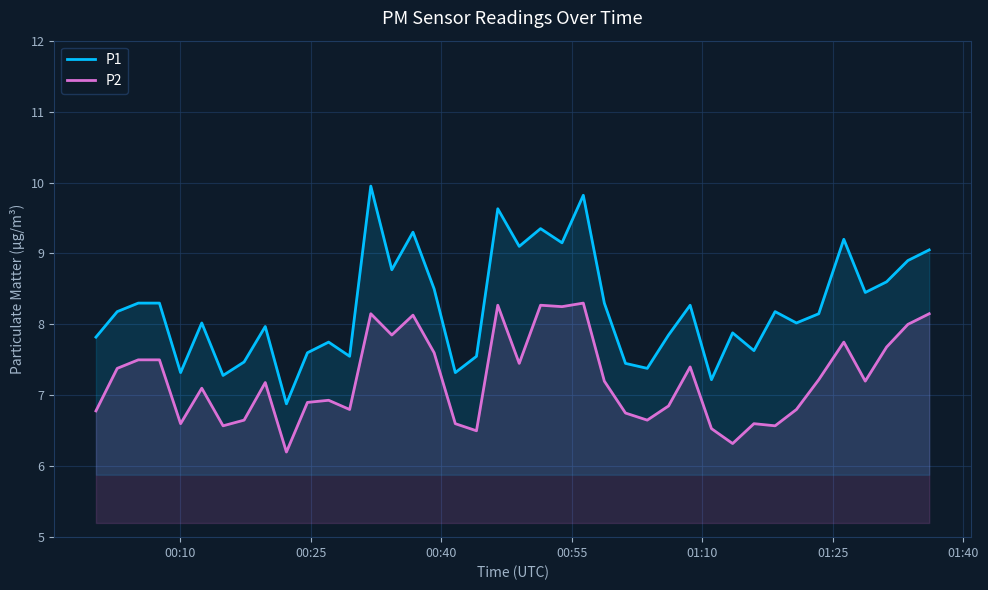

What is the minimum value shown in the chart?

6.2